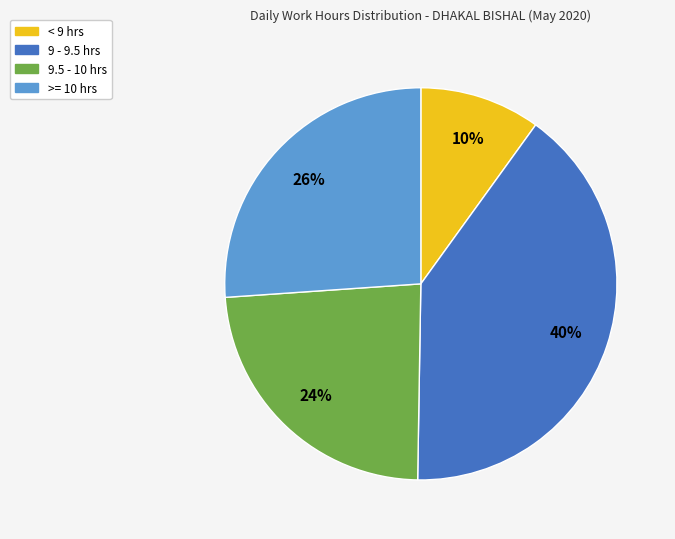

What percentage is the < 9 hrs slice, to the nearest percent?

10%